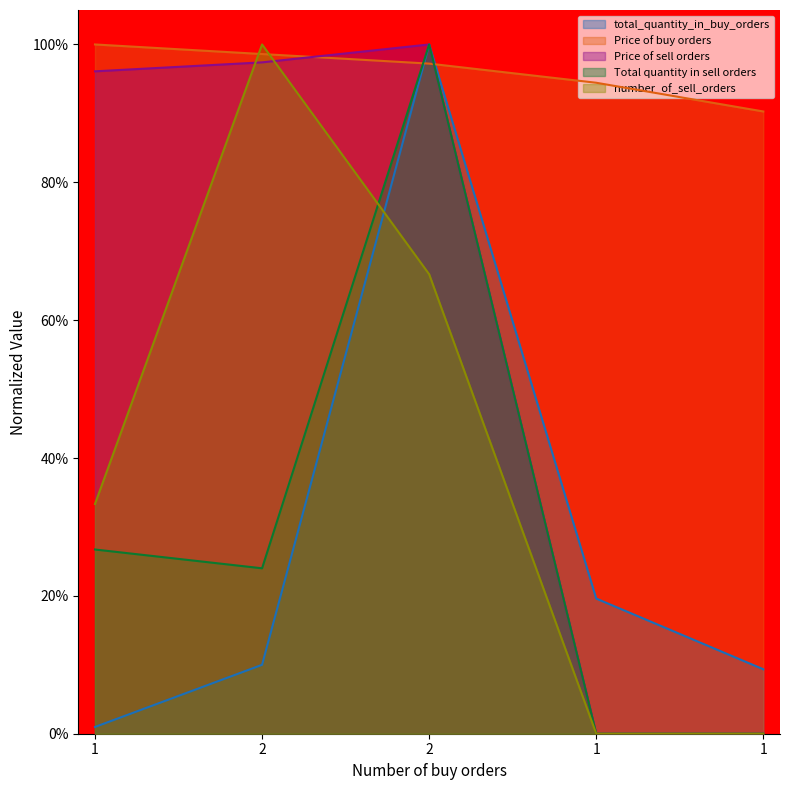

How many lines are shown in the chart?

5